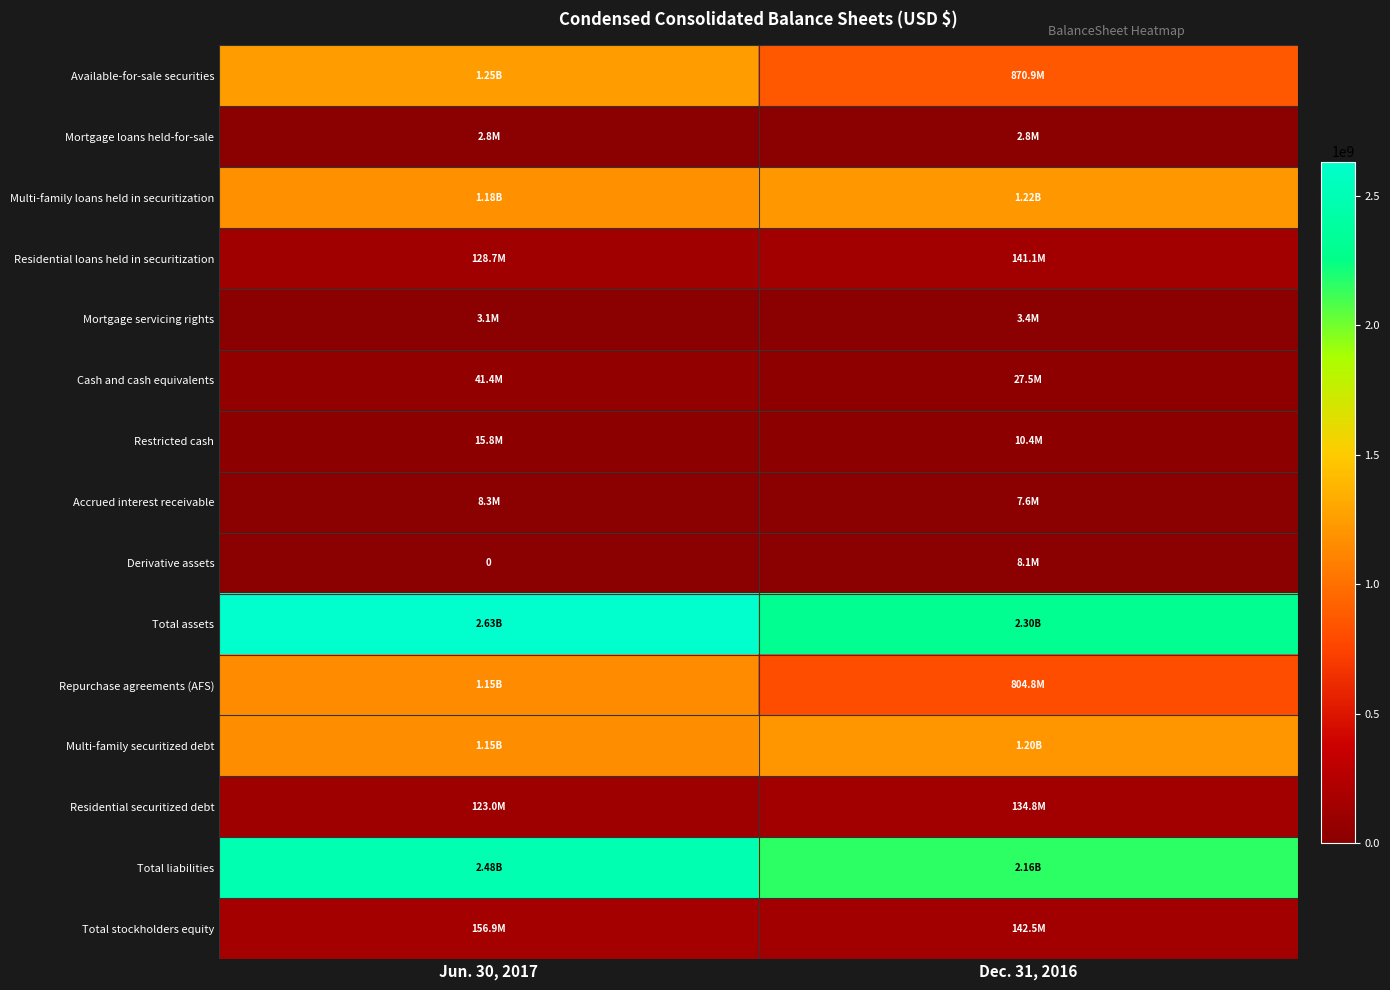

Which series changed the most between Jun. 30, 2017 and Dec. 31, 2016?

row_0